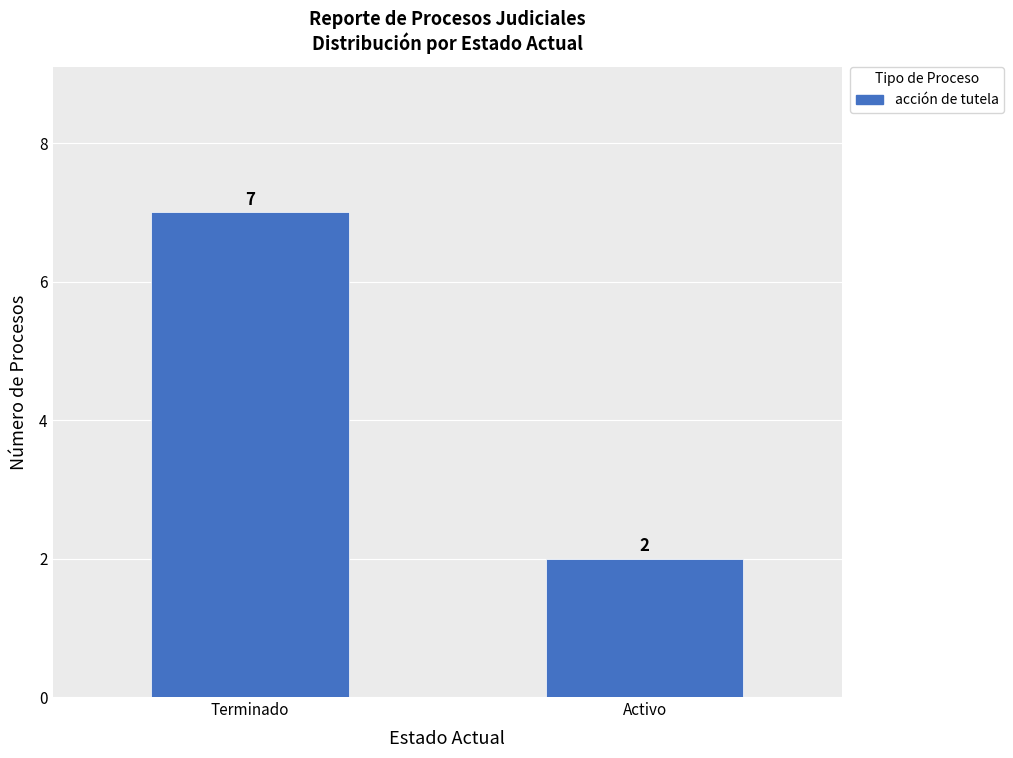

Count the number of data series in this chart.

1